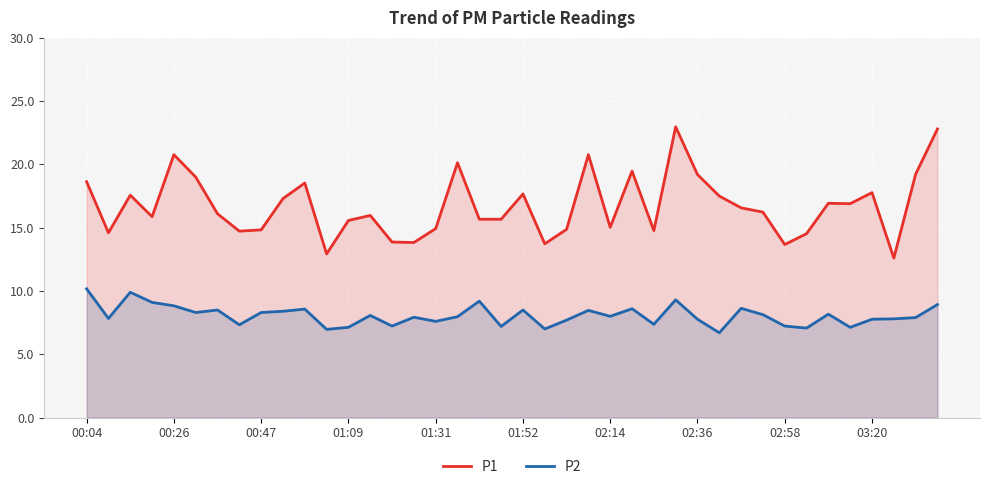

List the series in order of their overall mean, lowest first.

P2, P1